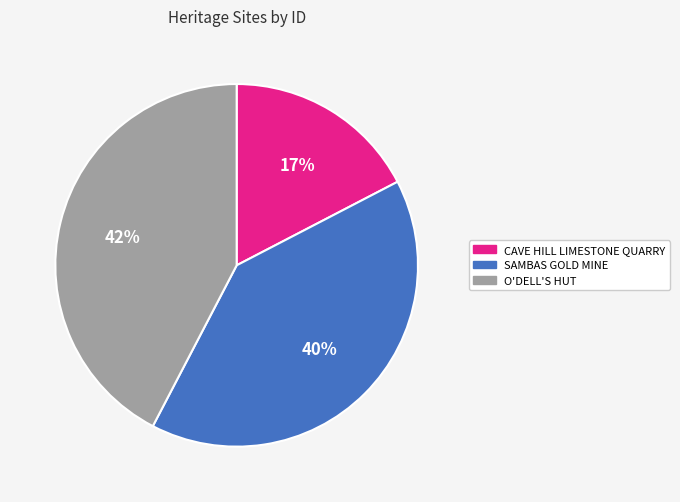

To the nearest percent, what is the difference between the largest and smallest slice percentages?

25%